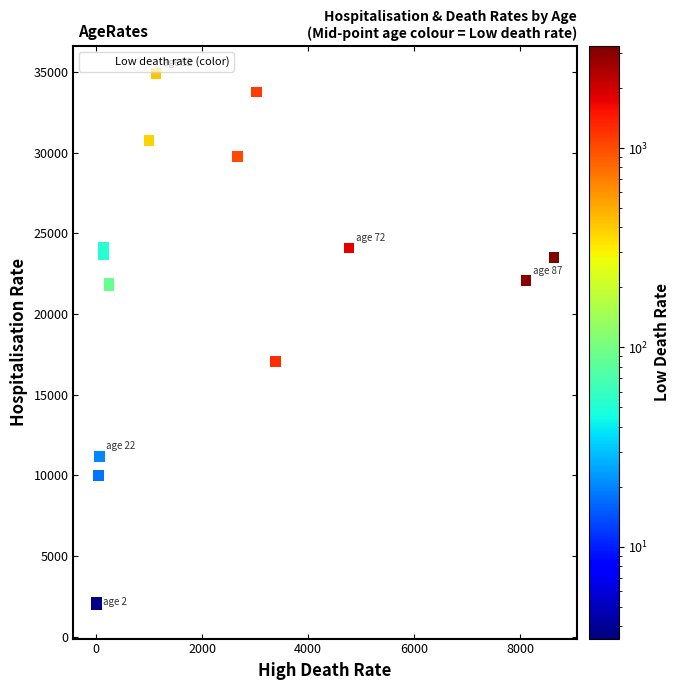

What Y value in the scatter plot is closest to 18244?

17083.9